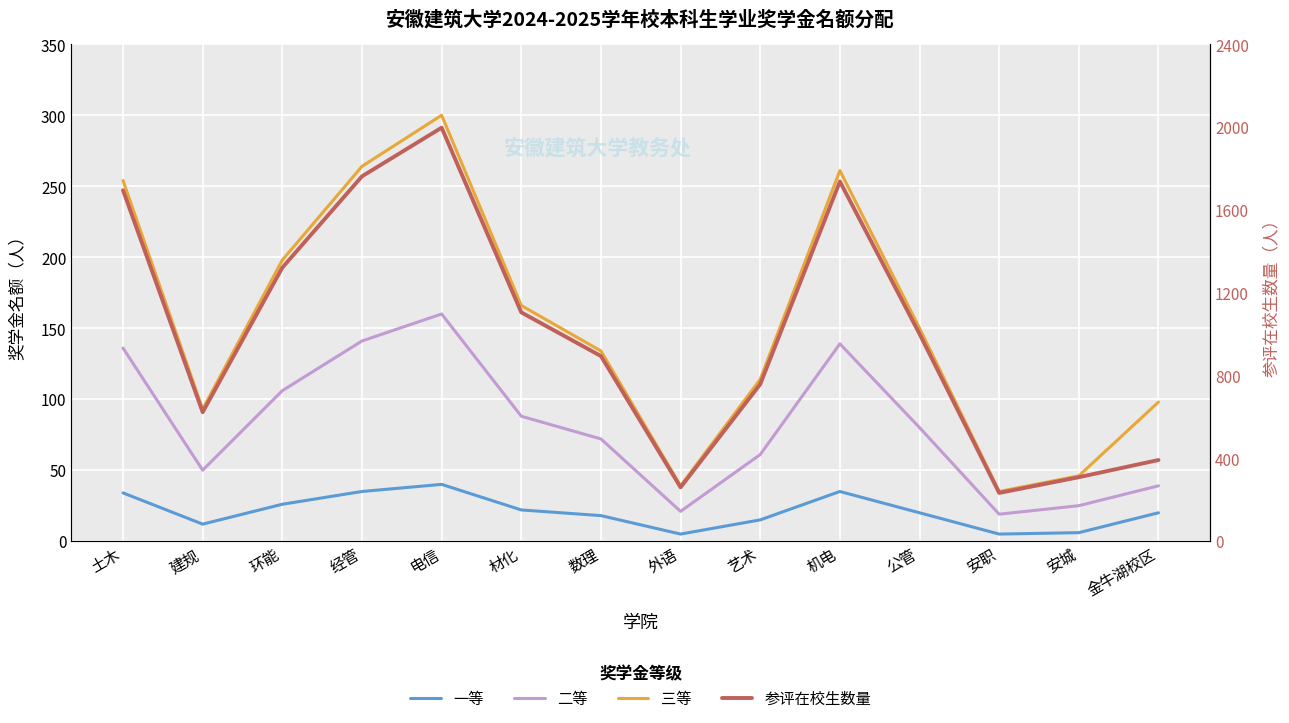

The value of 二等 at 经管 is 141. True or false?

True